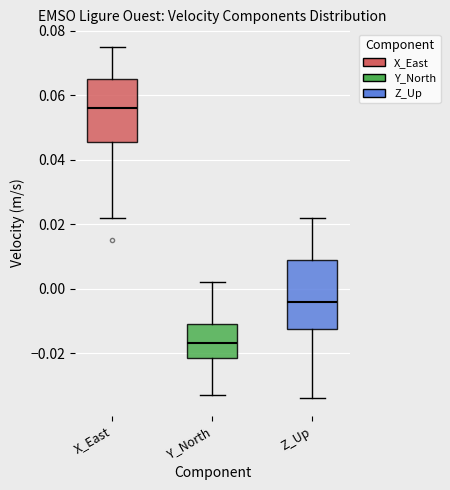

Reading left to right, read every box against the y-axis: the position of its median line, the range the box covers, and the ends of its whiskers. The values are not printed on the chart, so give them approximately, as read against the axis.

X_East: median 0.056, box 0.046 to 0.066, whiskers 0.022 to 0.076
Y_North: median -0.016, box -0.022 to -0.010, whiskers -0.032 to 0.002
Z_Up: median -0.004, box -0.012 to 0.010, whiskers -0.034 to 0.022